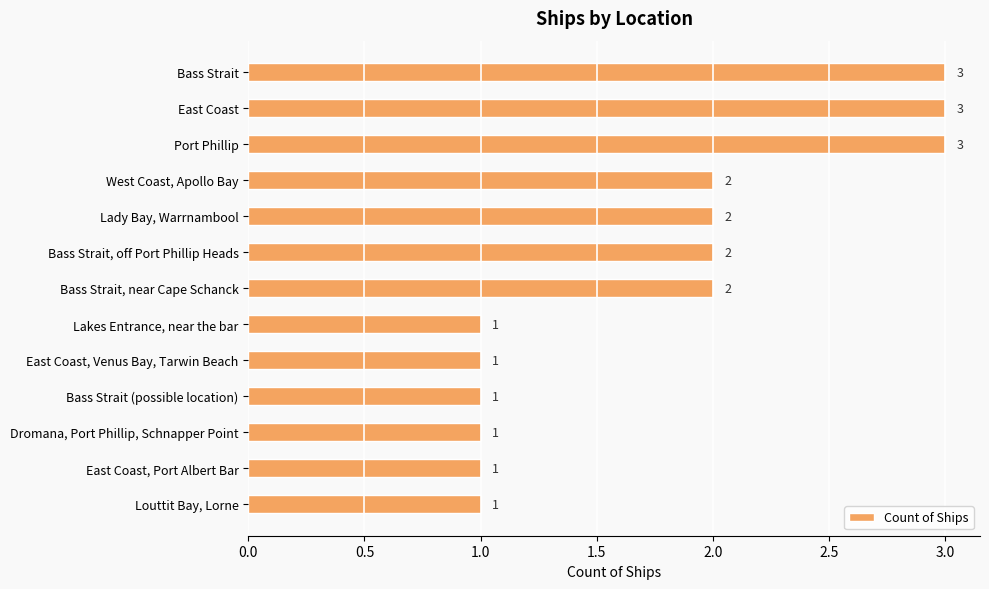

Which has a higher value, Port Phillip or Bass Strait (possible location)?

Port Phillip